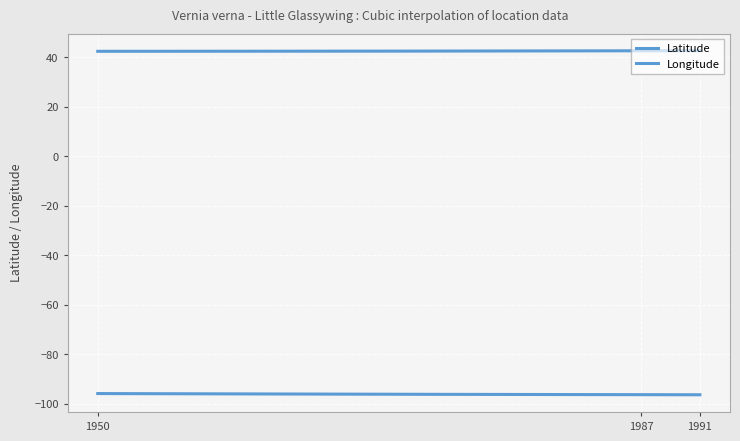

How many lines are shown in the chart?

2